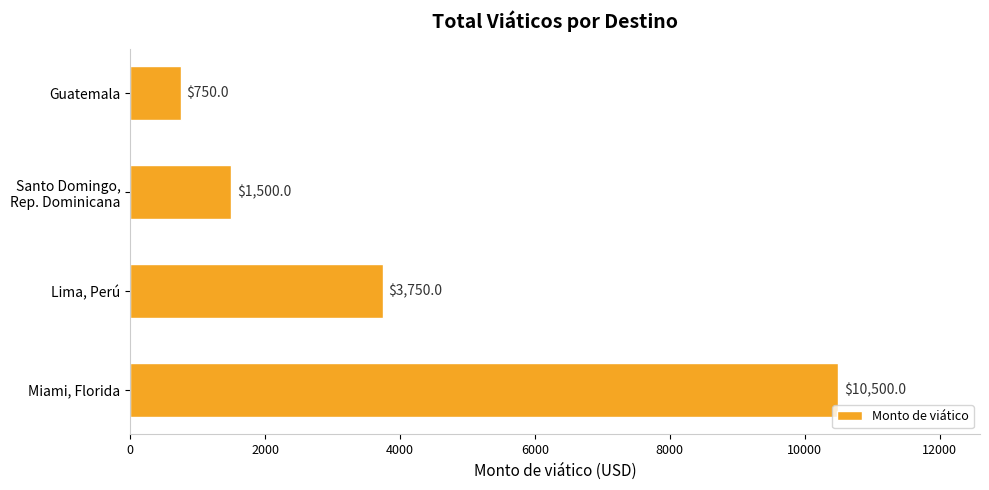

How many values are below 3750?

2